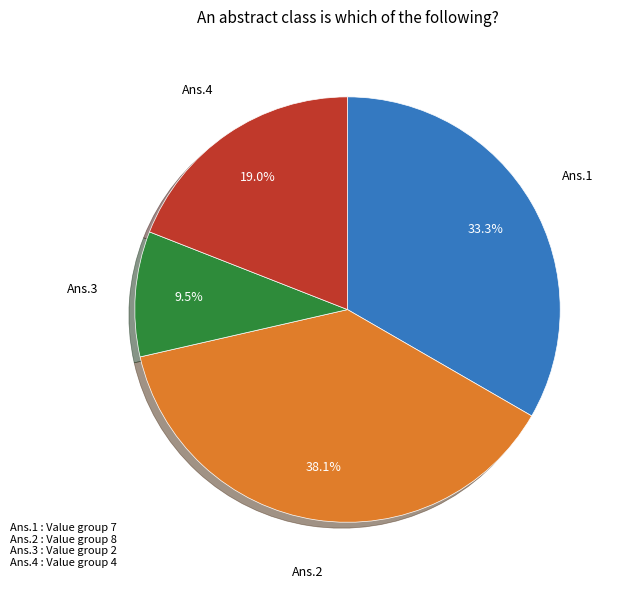

Is there a majority slice in this chart?

No